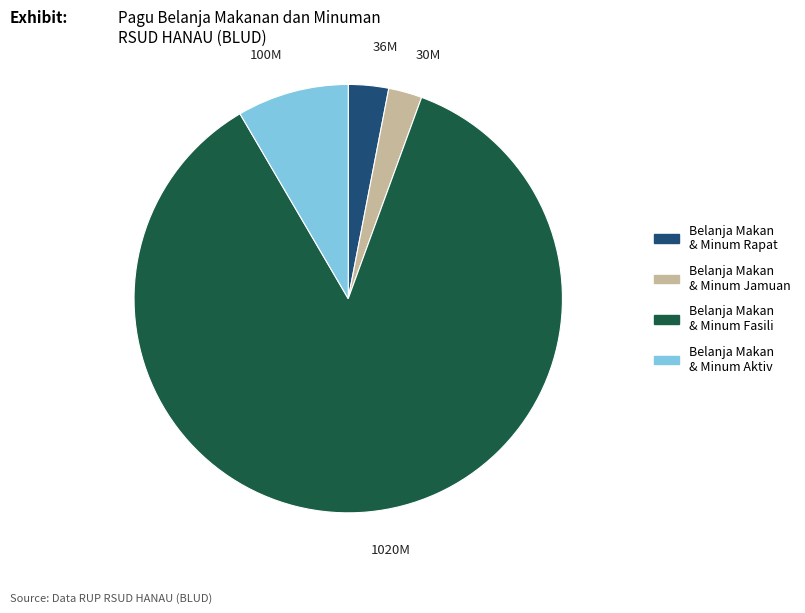

Is there a majority slice in this chart?

Yes